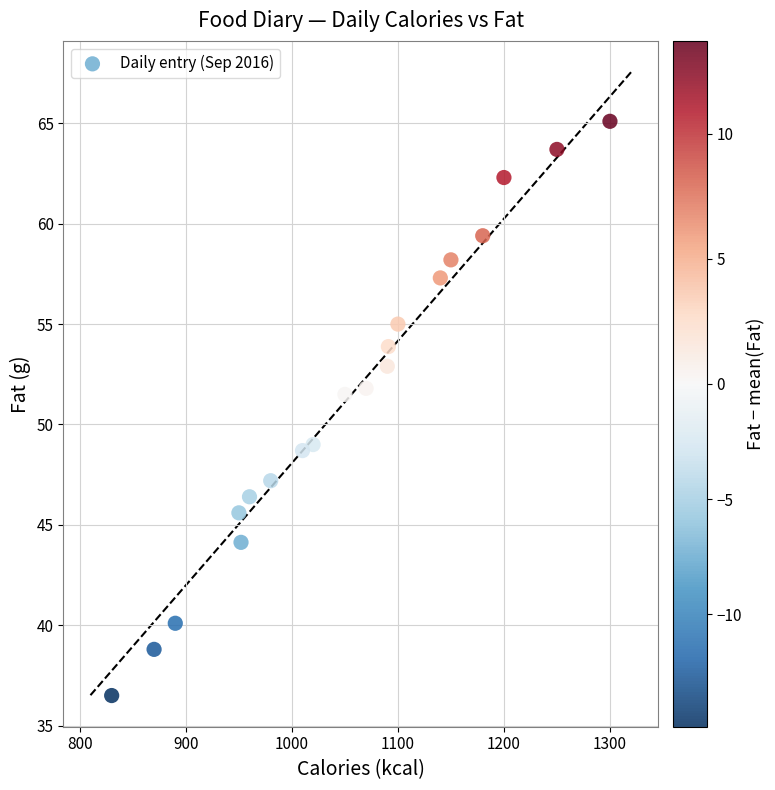

What is the range of Y values (max minus min)?

28.6